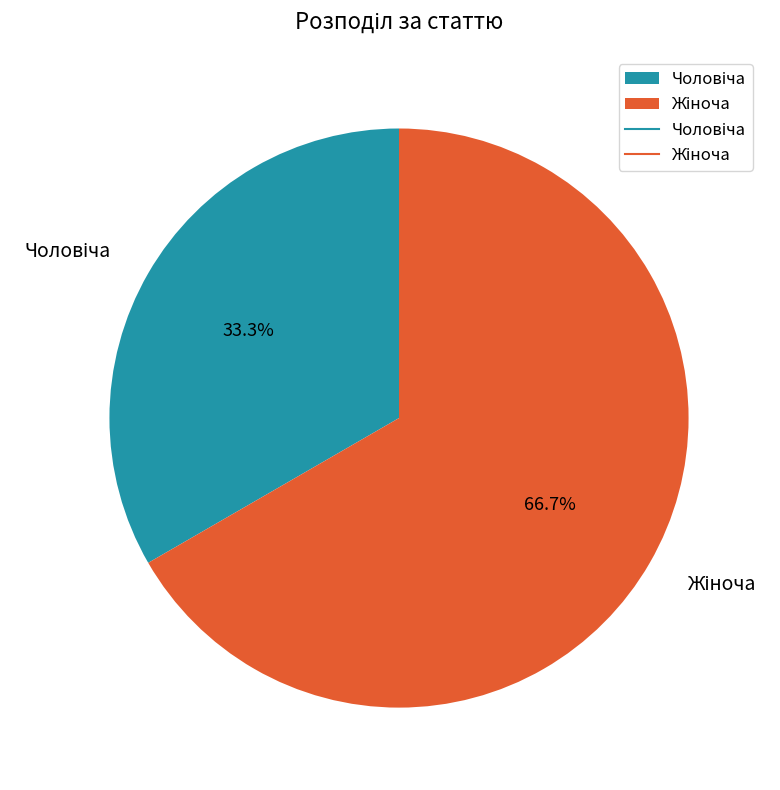

Is there a majority slice in this chart?

Yes